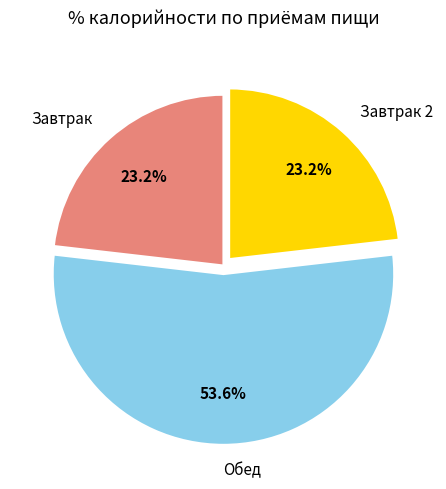

Is there any slice that represents more than half of the pie?

Yes